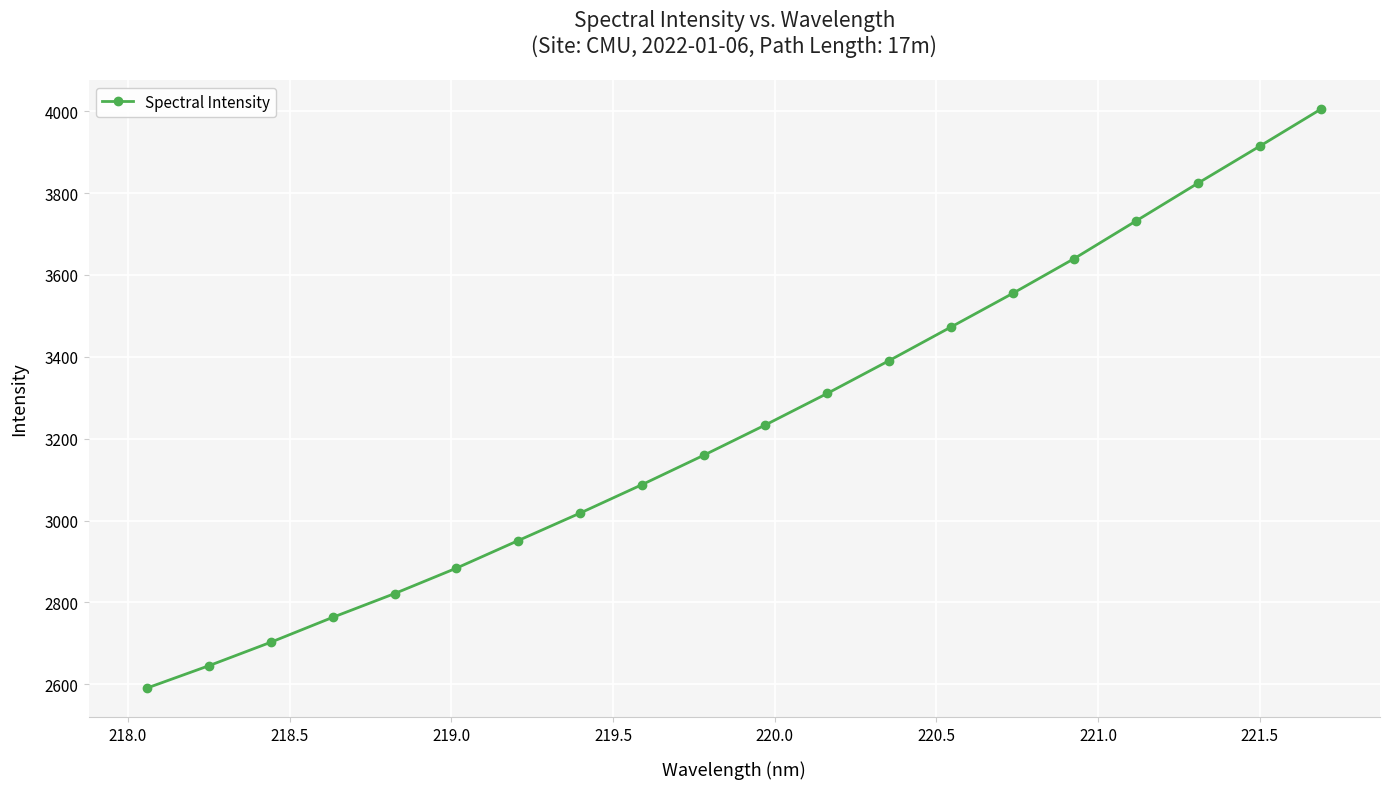

True or false: the data has more than 0 interior local peaks.

False